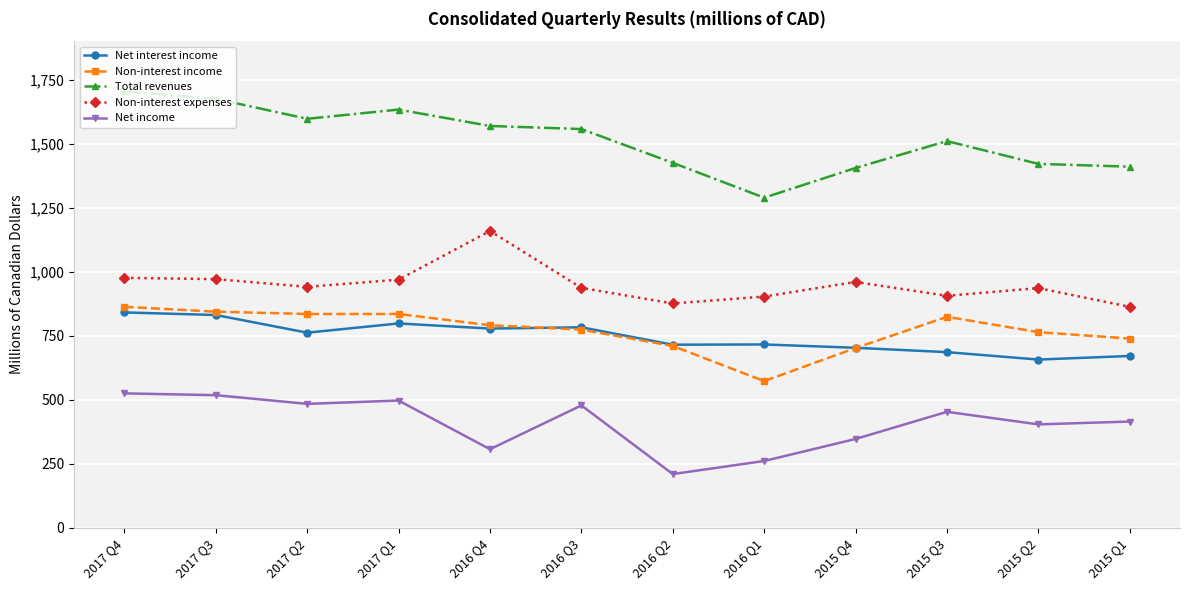

What is the difference between the second highest and second lowest values in the Net income series?

257